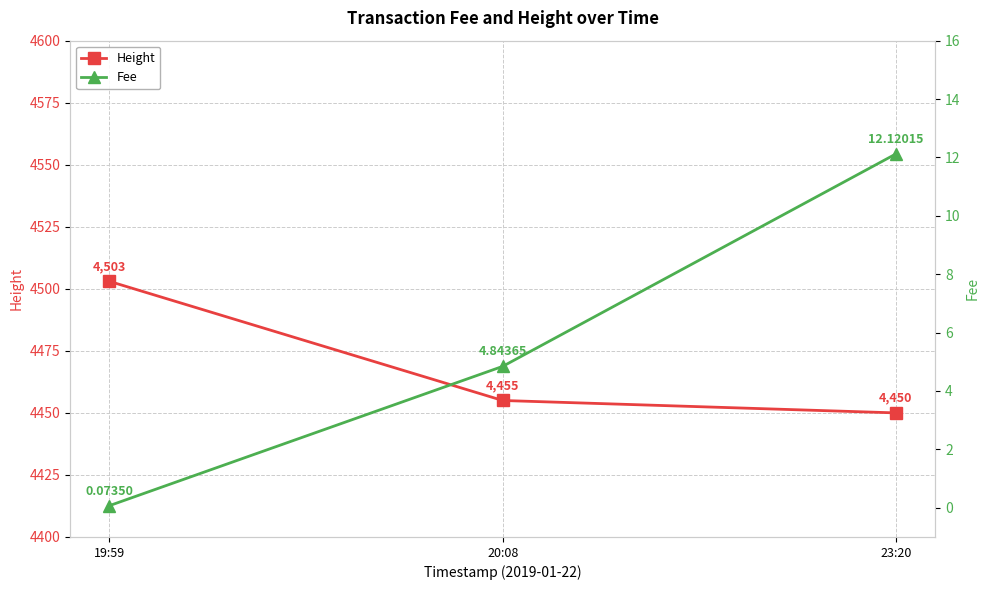

What is the smallest value displayed?

0.1